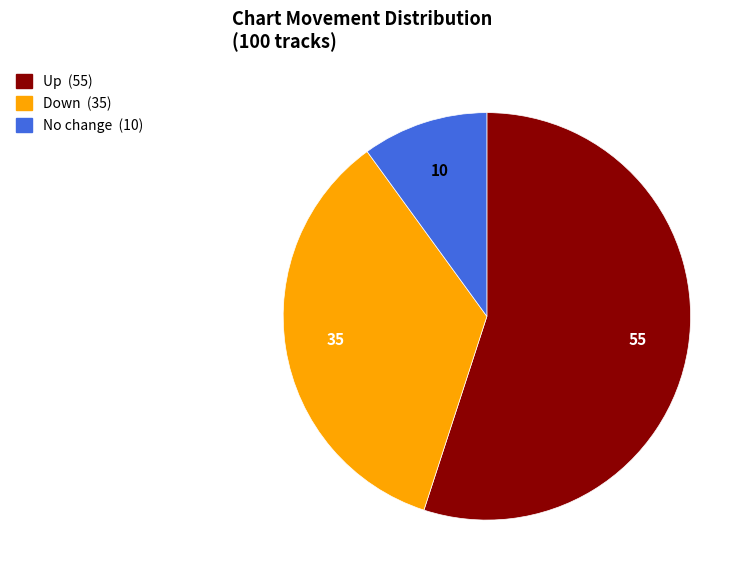

Is there a majority slice in this chart?

Yes